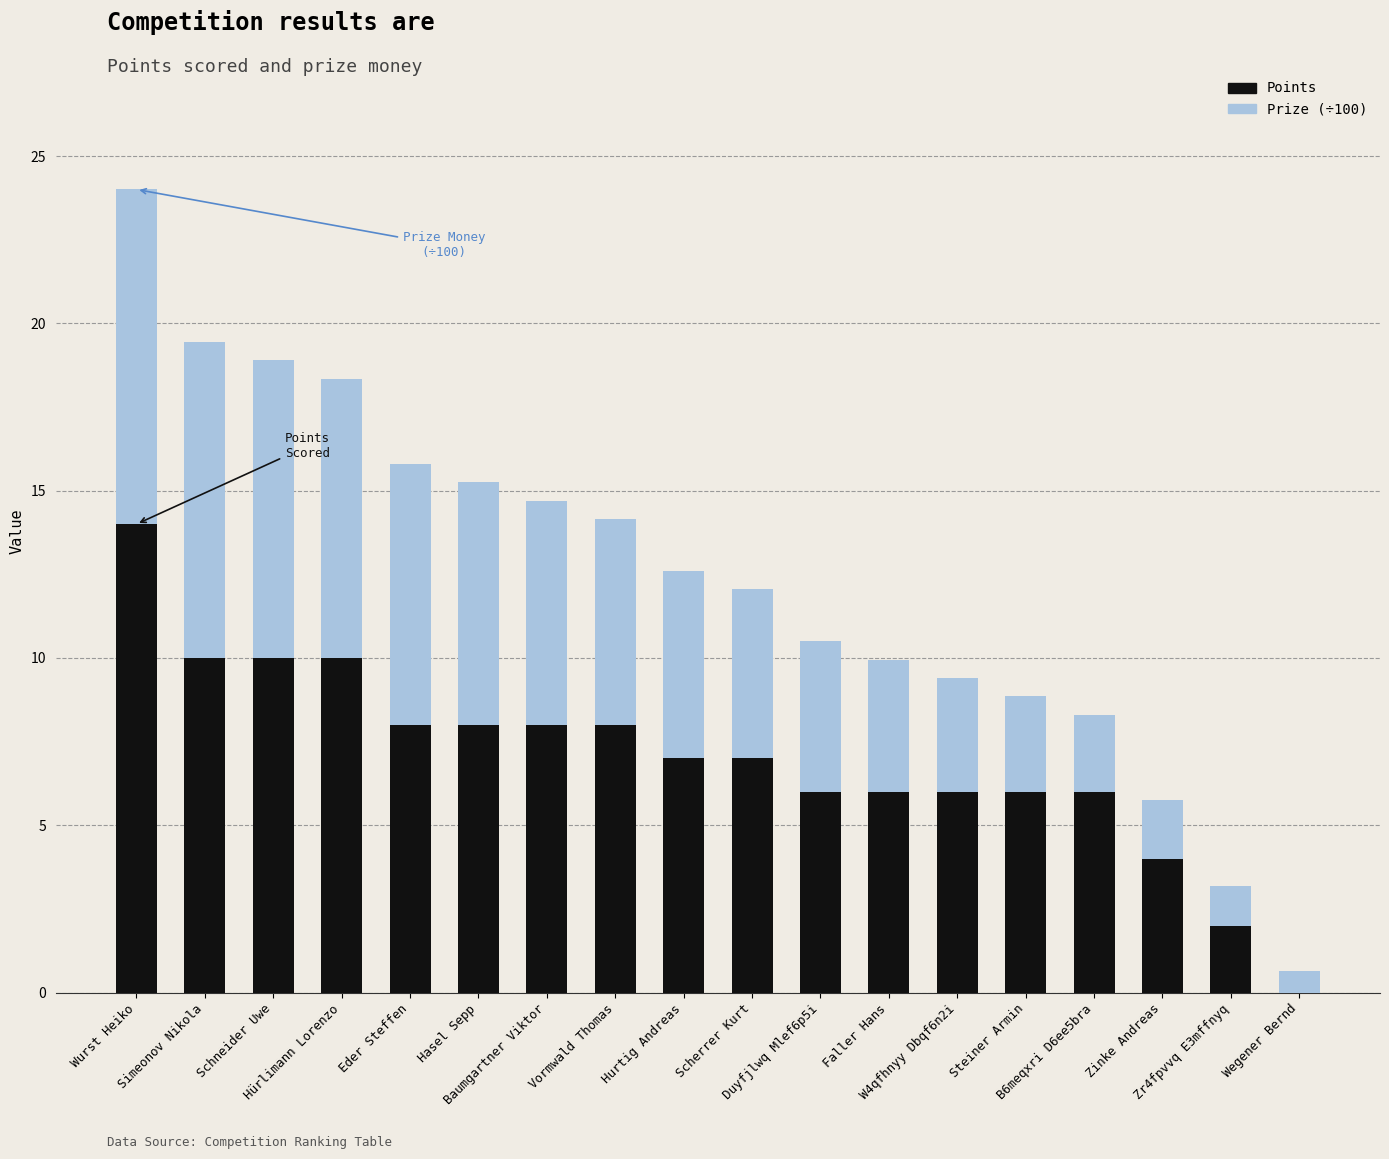

How many categories are shown in the chart?

18